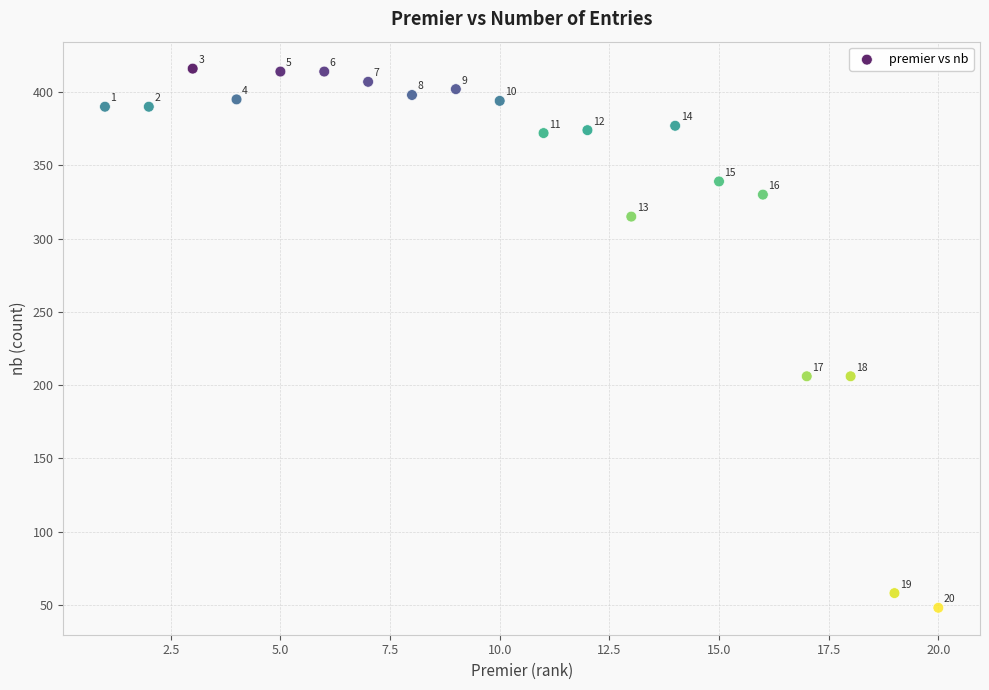

What Y value in the scatter plot is closest to 232?

206